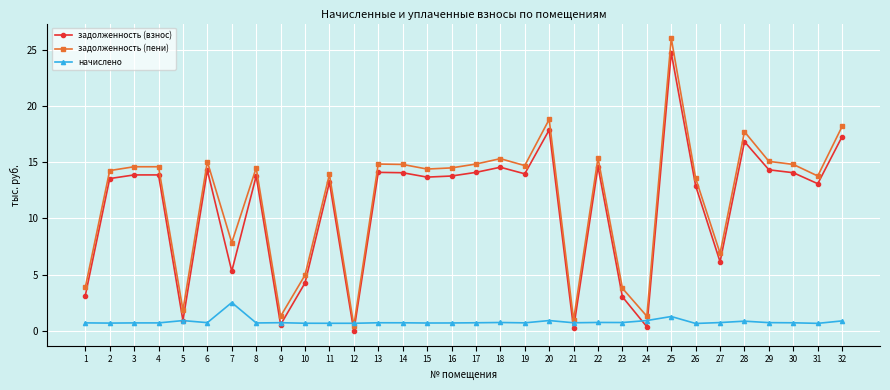

At which category does the chart reach its peak across all series?

25